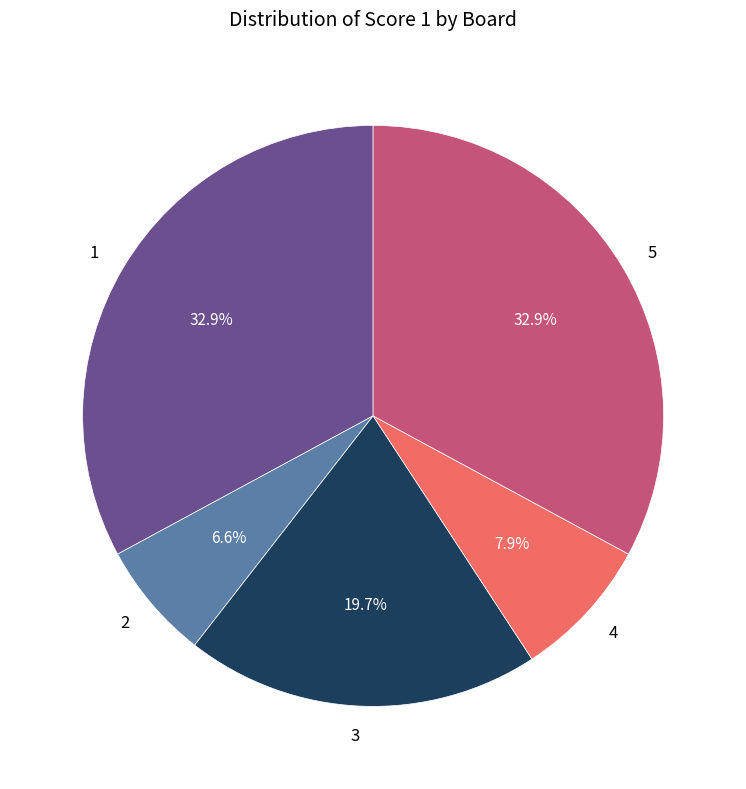

Which slice is the smallest?

2